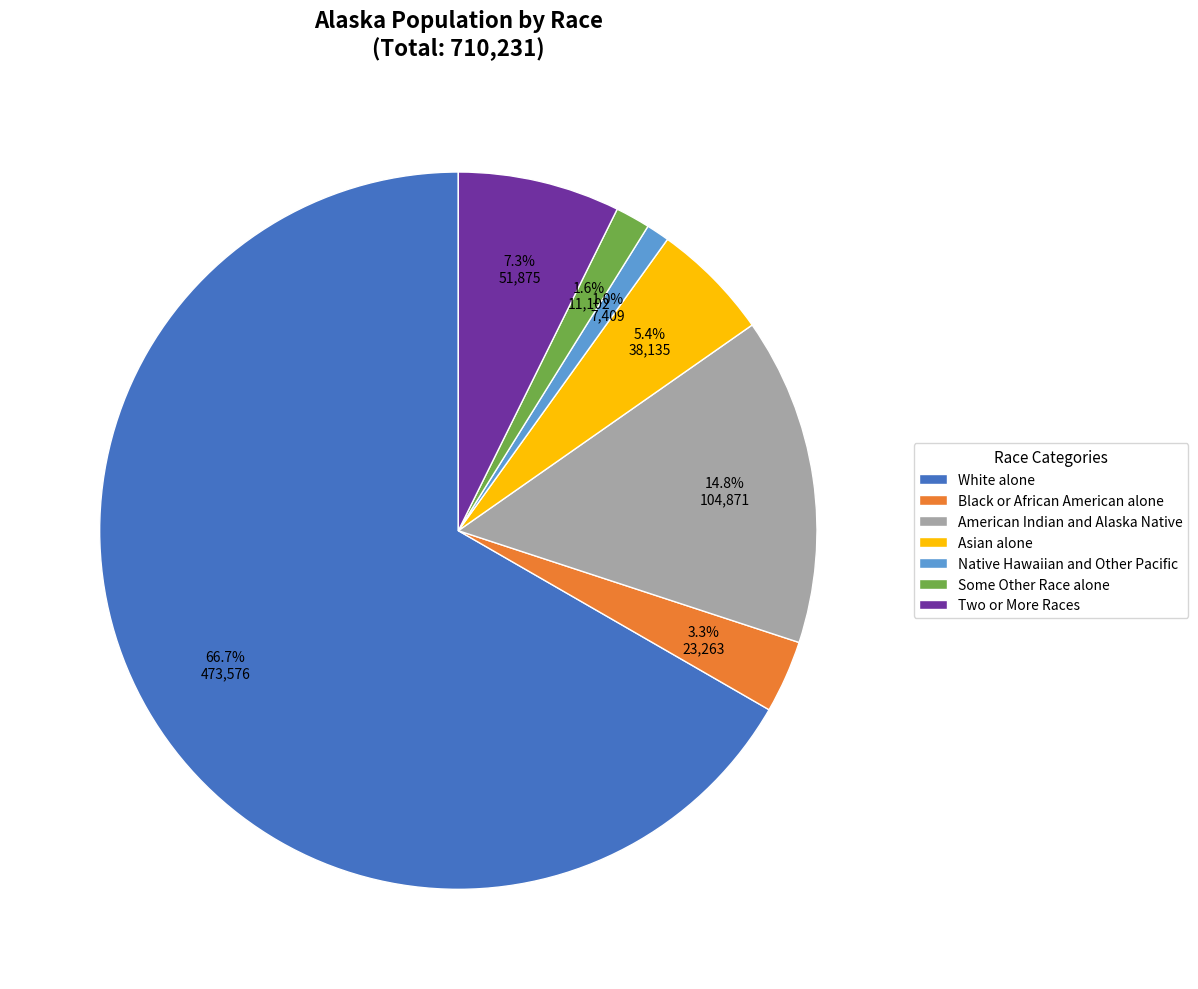

To the nearest percent, what percentage of the pie is Two or More Races?

7%